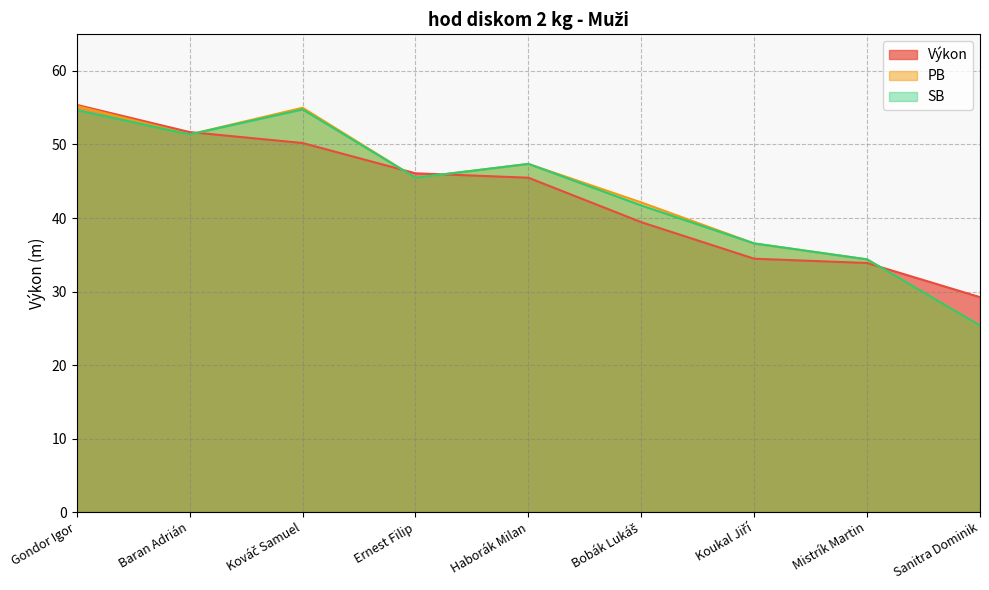

List the series in order of their peak value, lowest first.

SB, PB, Výkon